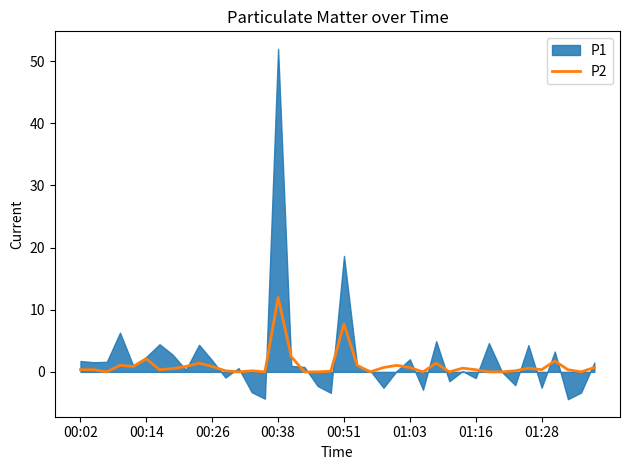

How many lines are shown in the chart?

1